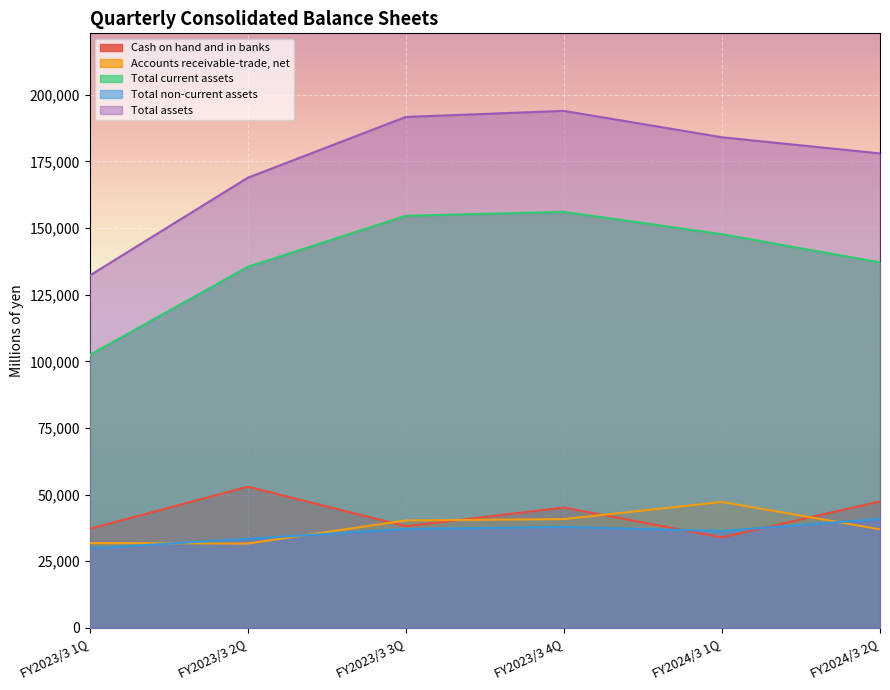

Which series ends up on top after the final intersection of Accounts receivable-trade, net and Total non-current assets?

Total non-current assets